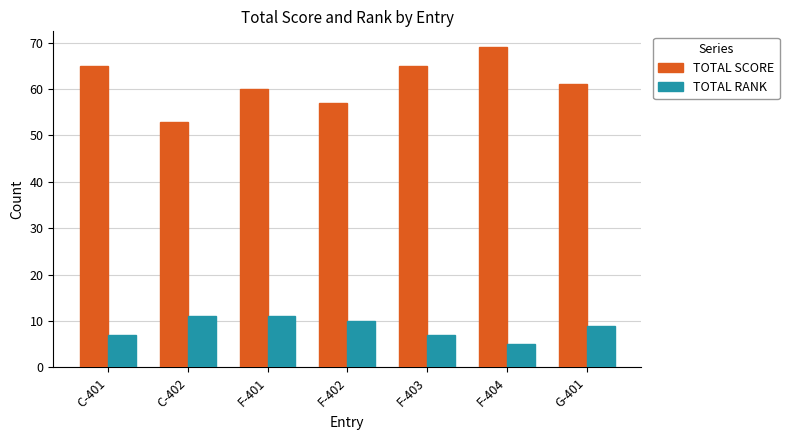

What is the label of the 3rd bar from the left?

F-401